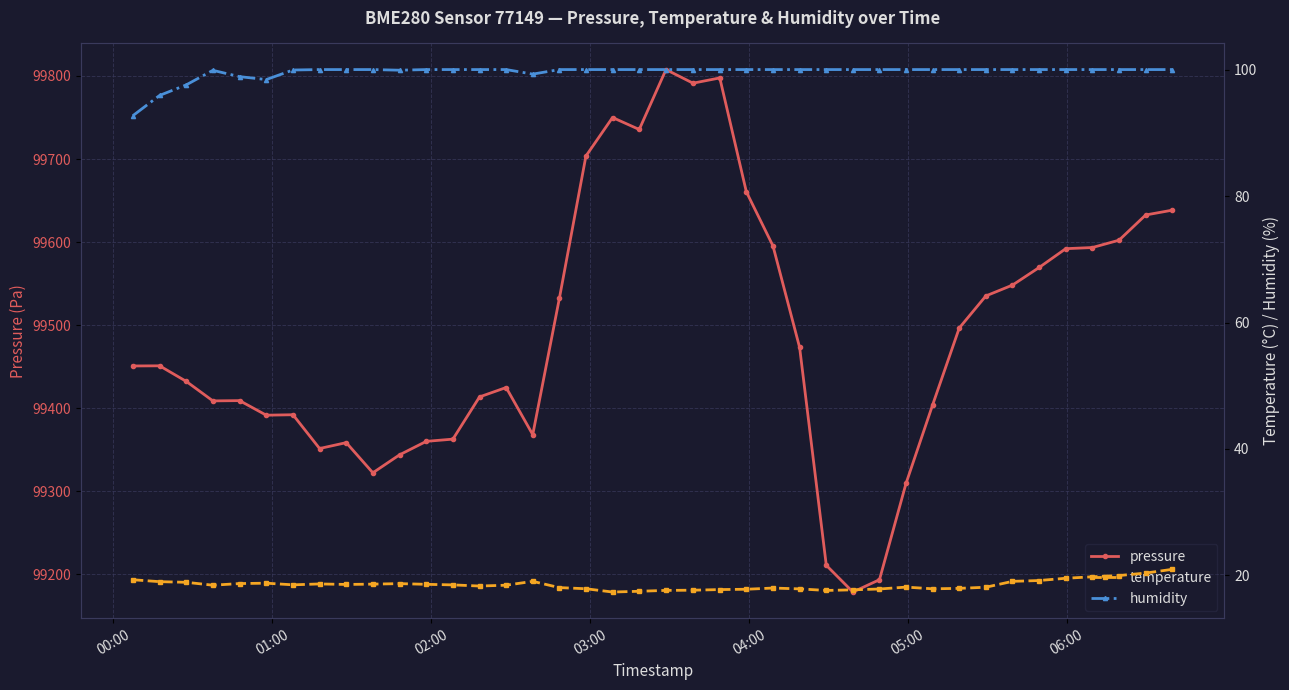

True or false: pressure has more than 0 interior local peaks.

True